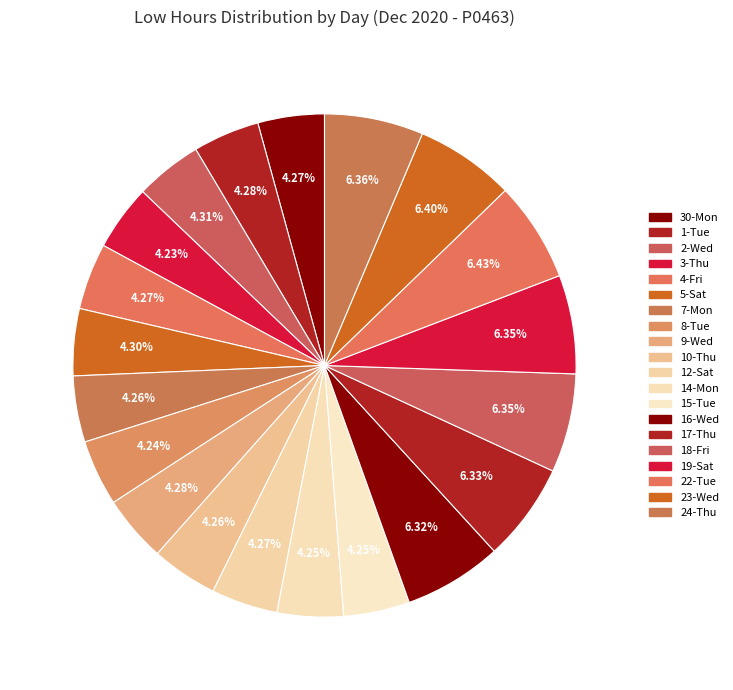

How many slices are in this pie chart?

20